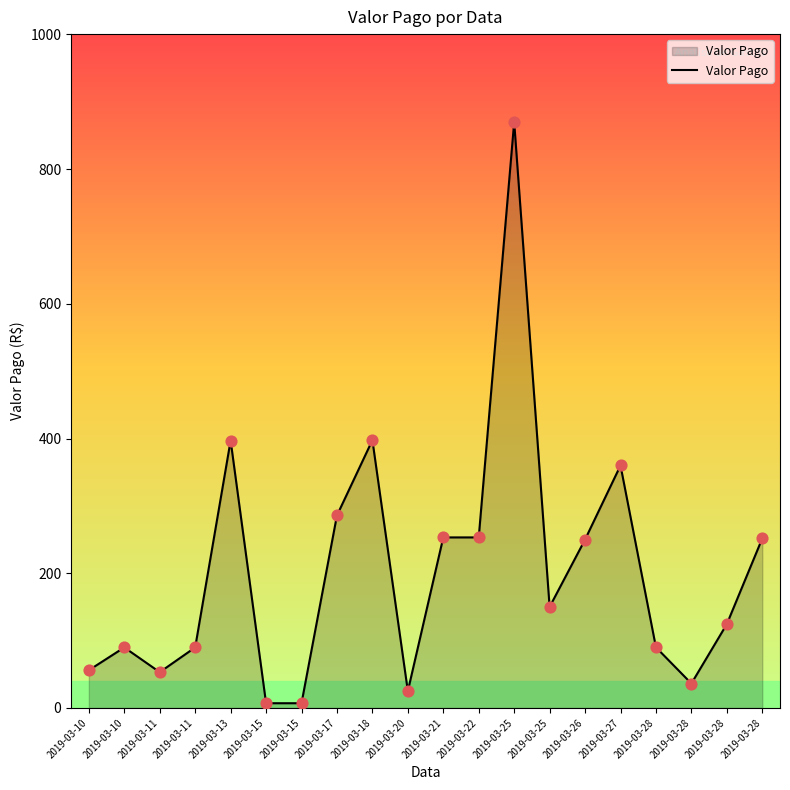

What is the change in value from 2019-03-11 to 2019-03-13?

+344.0